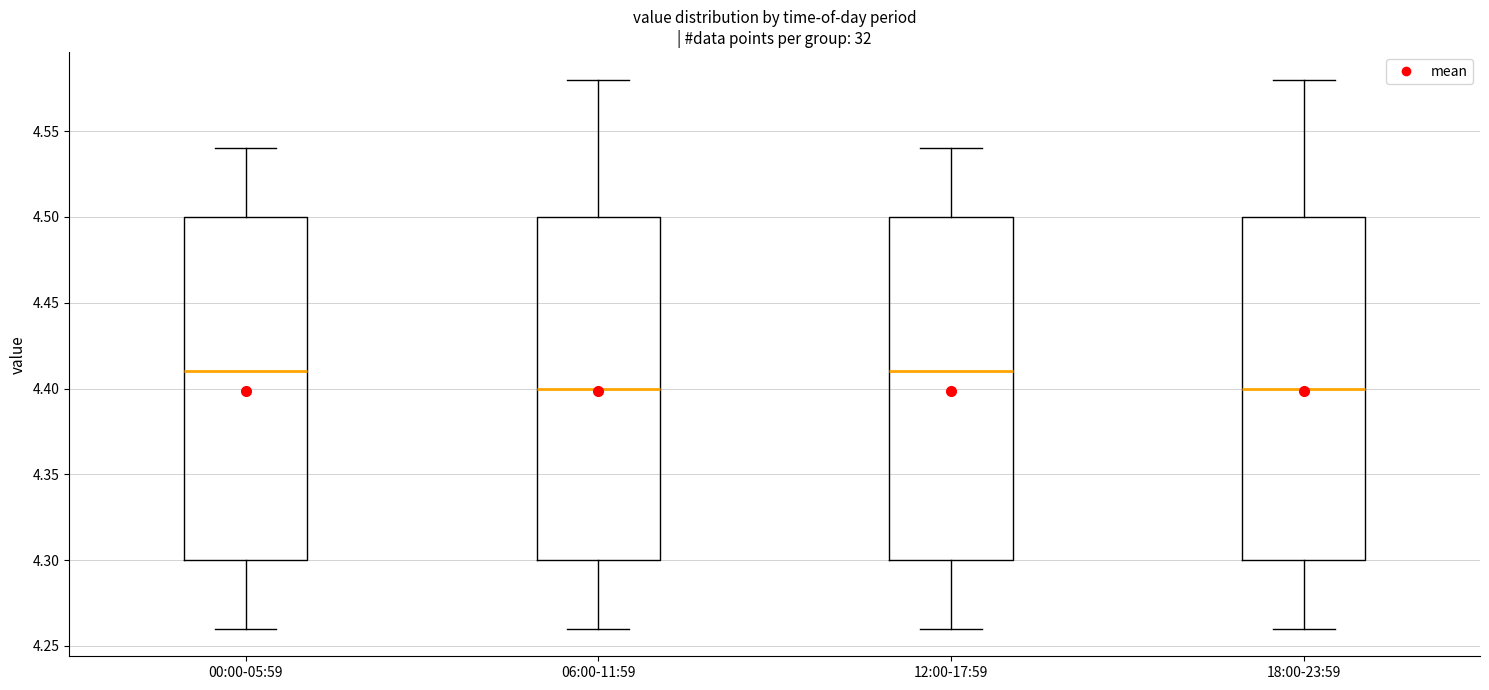

Reading left to right, transcribe this box plot: for each box, give where its median line is, the range the box spans, and where its two whiskers end, as read against the y-axis. The values are not printed on the chart, so give them approximately, as read against the axis.

00:00-05:59: median 4.41, box 4.30 to 4.50, whiskers 4.26 to 4.54
06:00-11:59: median 4.40, box 4.30 to 4.50, whiskers 4.26 to 4.58
12:00-17:59: median 4.41, box 4.30 to 4.50, whiskers 4.26 to 4.54
18:00-23:59: median 4.40, box 4.30 to 4.50, whiskers 4.26 to 4.58